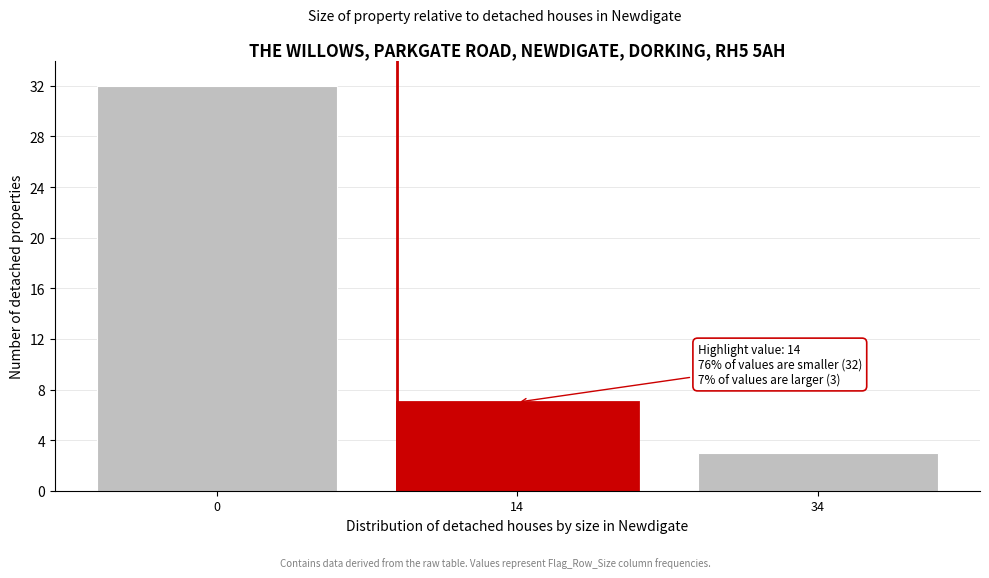

Reading right to left, transcribe all the data shown in this chart.

3	7	32